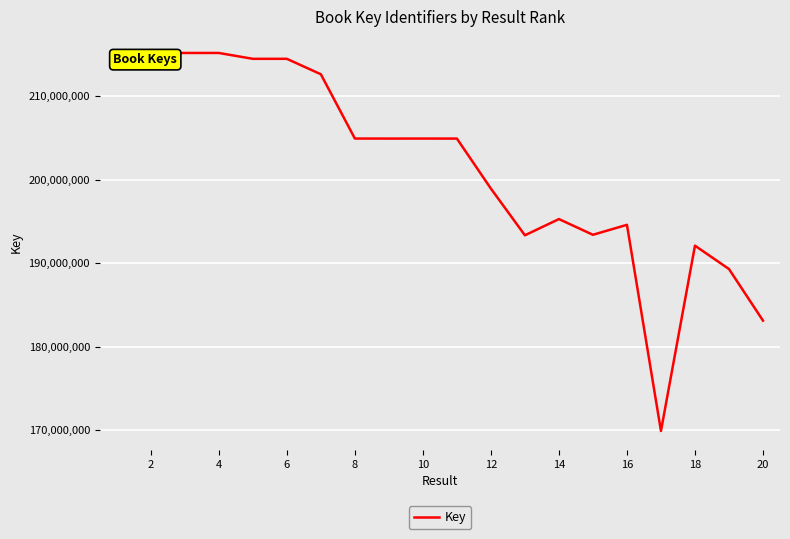

What is the sum of all values?

4032041436